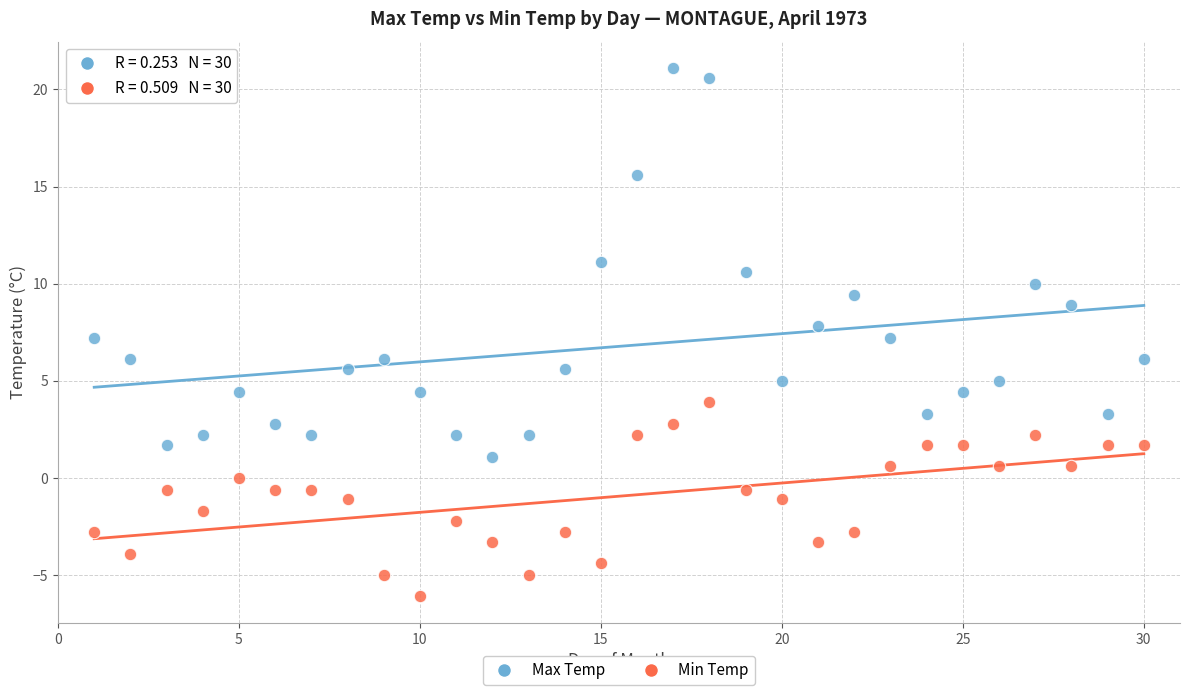

Which series contains the lowest Y value?

Min Temp